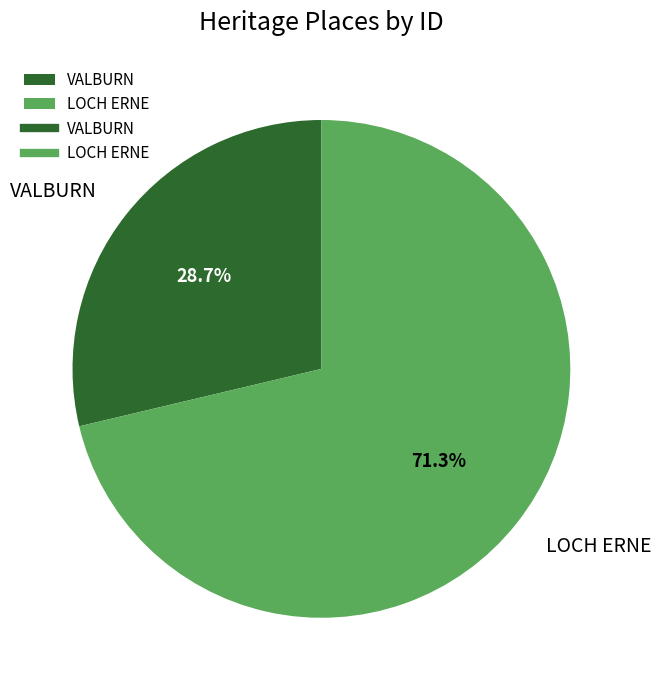

To the nearest percent, what is the difference between the largest and smallest slice percentages?

43%